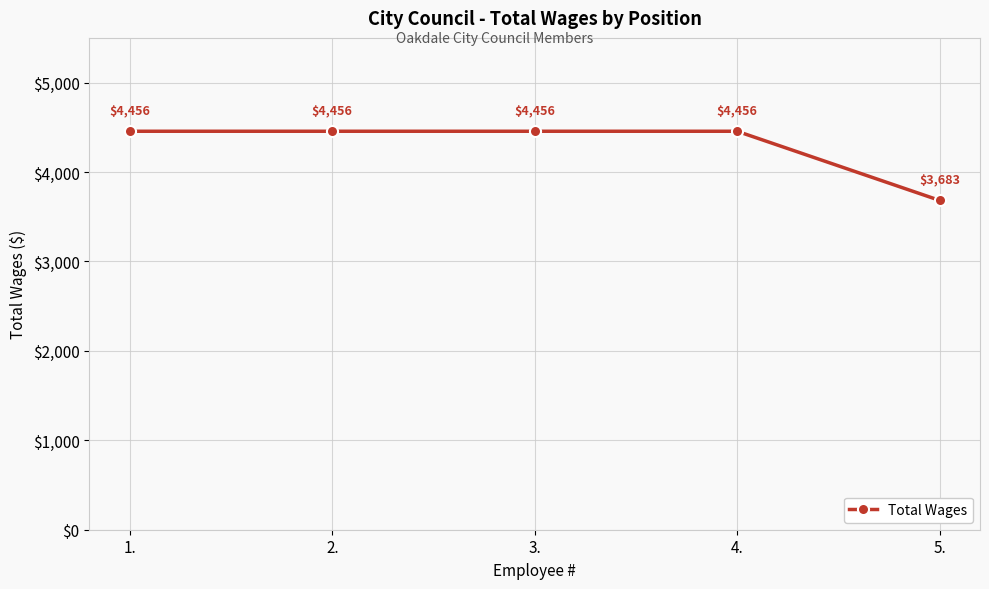

What is the label of the 5th point from the right?

1.